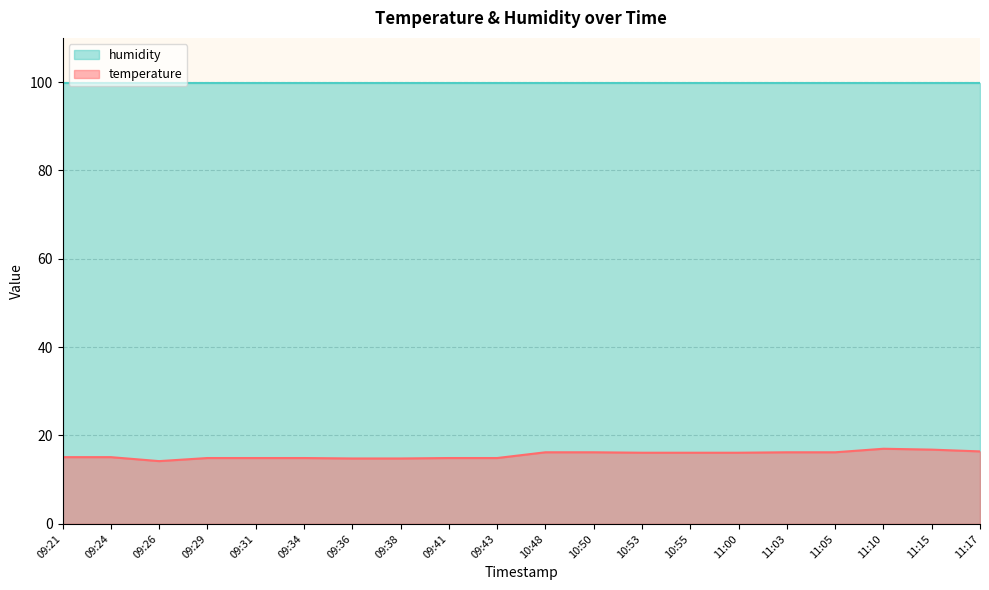

Reading right to left, extract all data points from this chart.

16.4	16.8	17.0	16.2	16.2	16.1	16.1	16.1	16.2	16.2	14.9	14.9	14.8	14.8	14.9	14.9	14.9	14.2	15.1	15.1